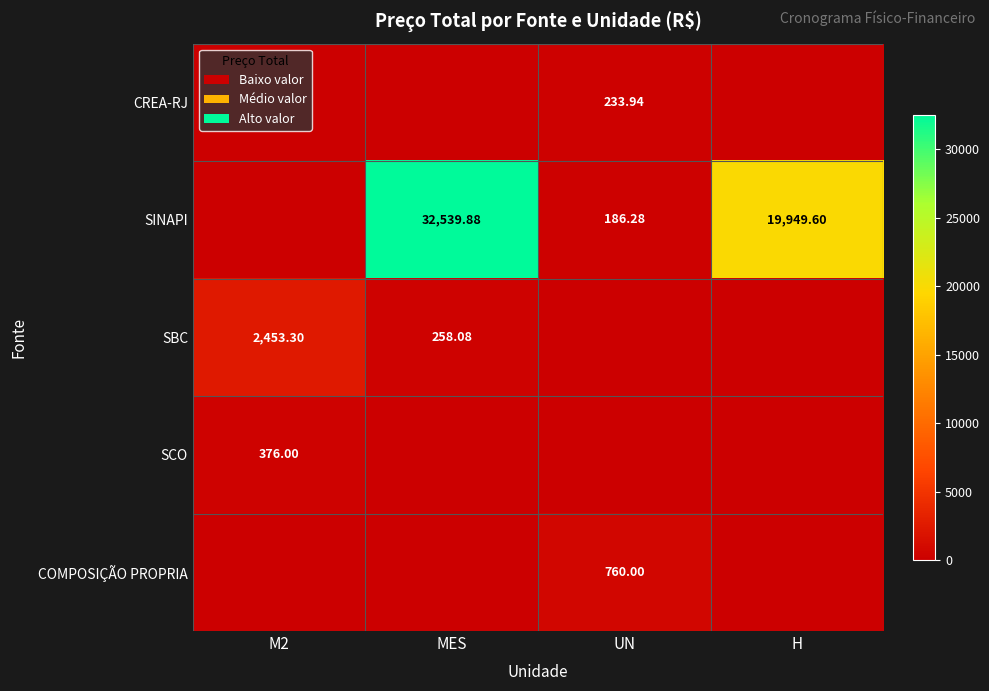

What is the approximate value of CREA-RJ at UN?

233.9